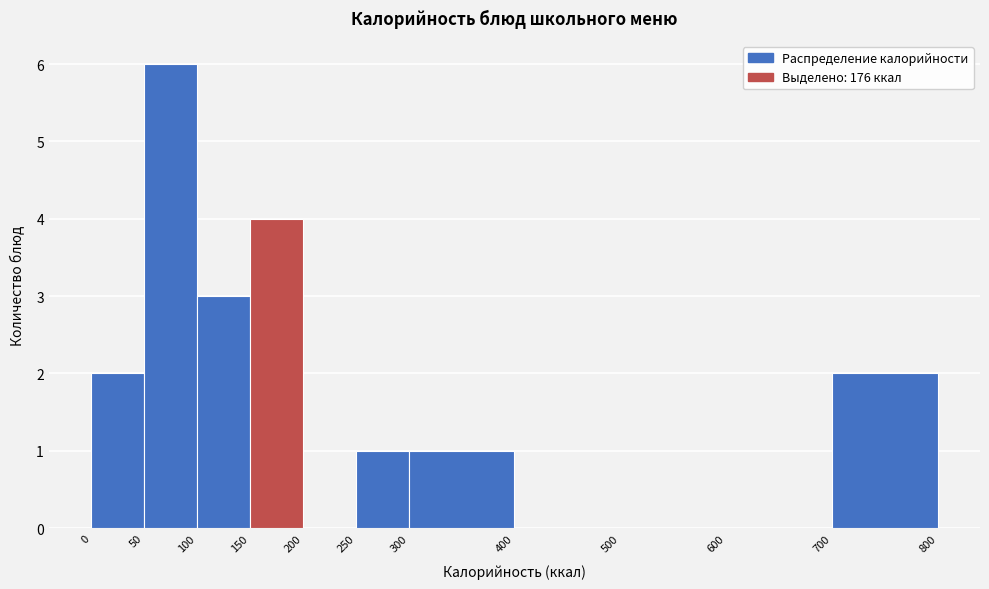

Reading left to right, list every bar in this chart as the range it spans on the x-axis followed by its height. The values are not printed on the chart, so give them approximately, as read against the axis.

0 to 50: 2
50 to 100: 6
100 to 150: 3
150 to 200: 4
200 to 250: 0
250 to 300: 1
300 to 400: 1
400 to 500: 0
500 to 600: 0
600 to 700: 0
700 to 800: 2